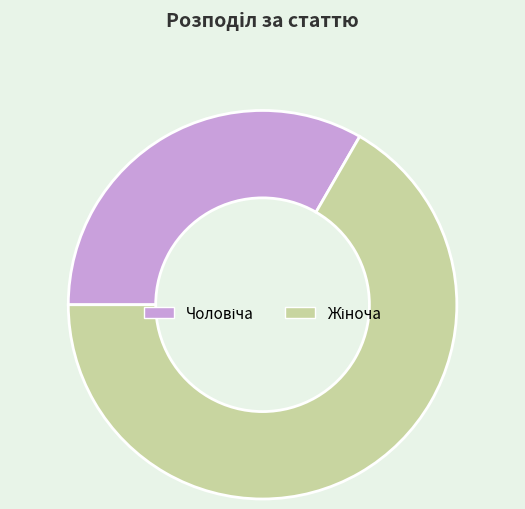

Does any single category account for the majority?

Yes